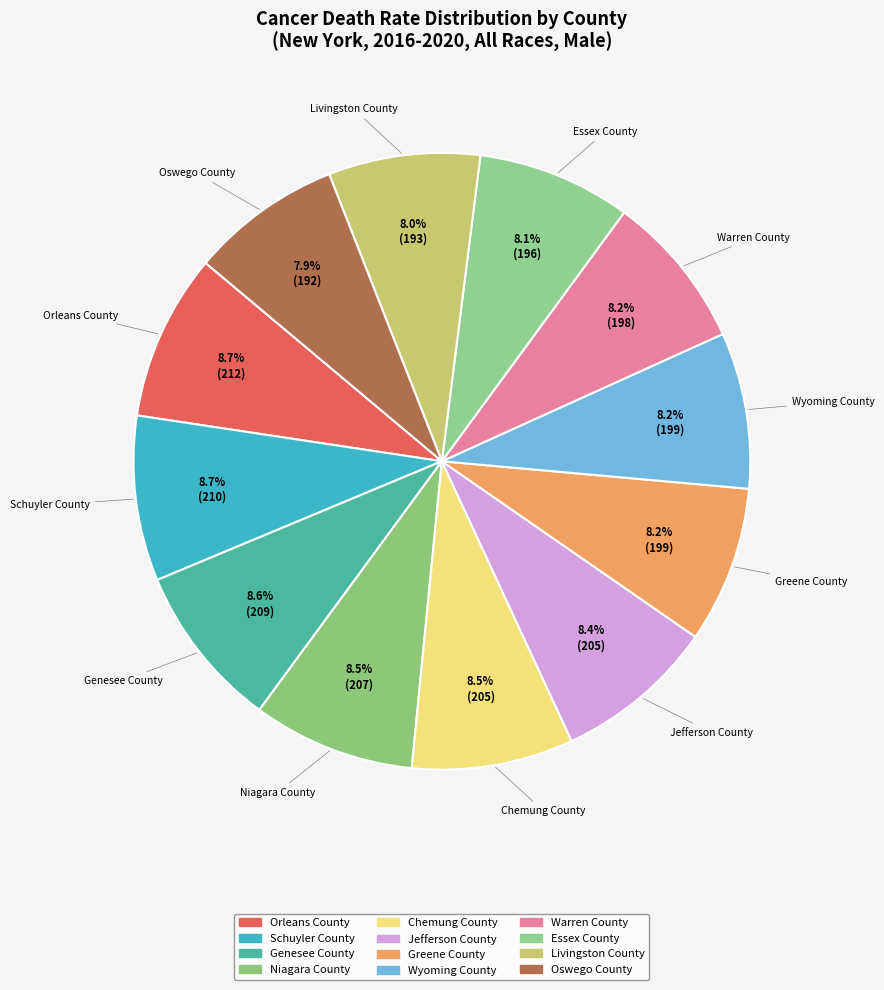

What percentage is NOT represented by Genesee County?

91.4%